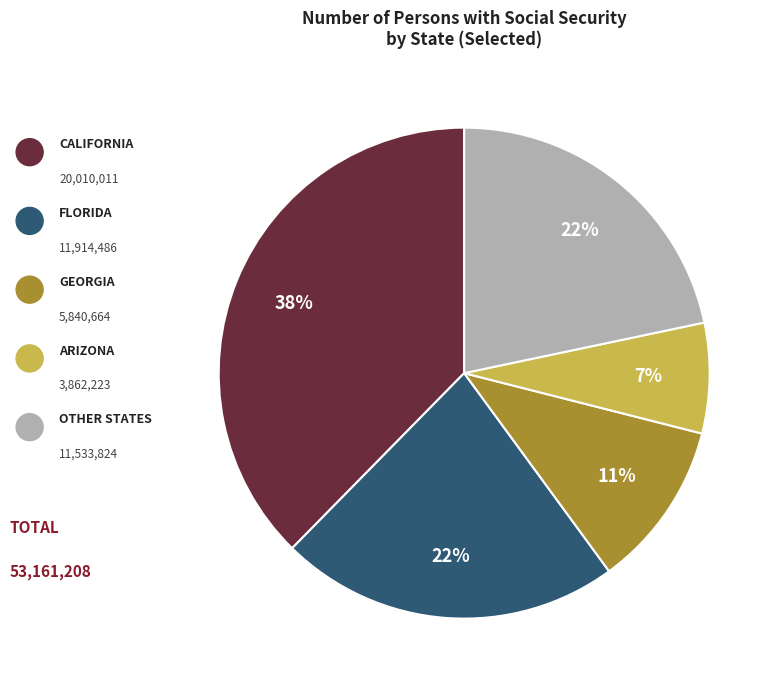

Is there a majority slice in this chart?

No